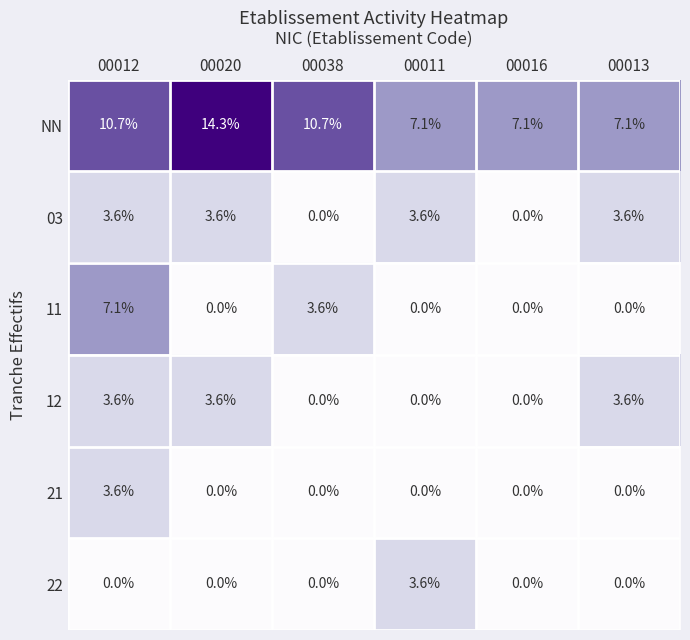

The value of 11 at 00016 is 2.5. True or false?

False